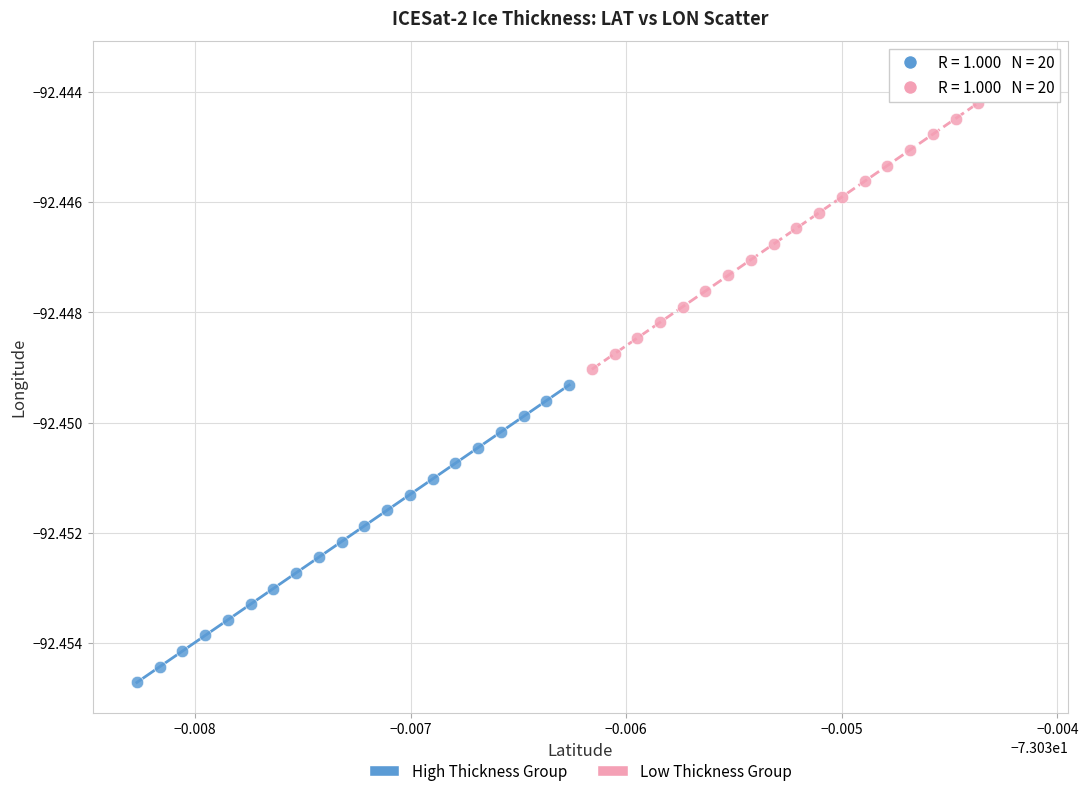

Which series reaches the maximum Y coordinate?

Low Thickness Group